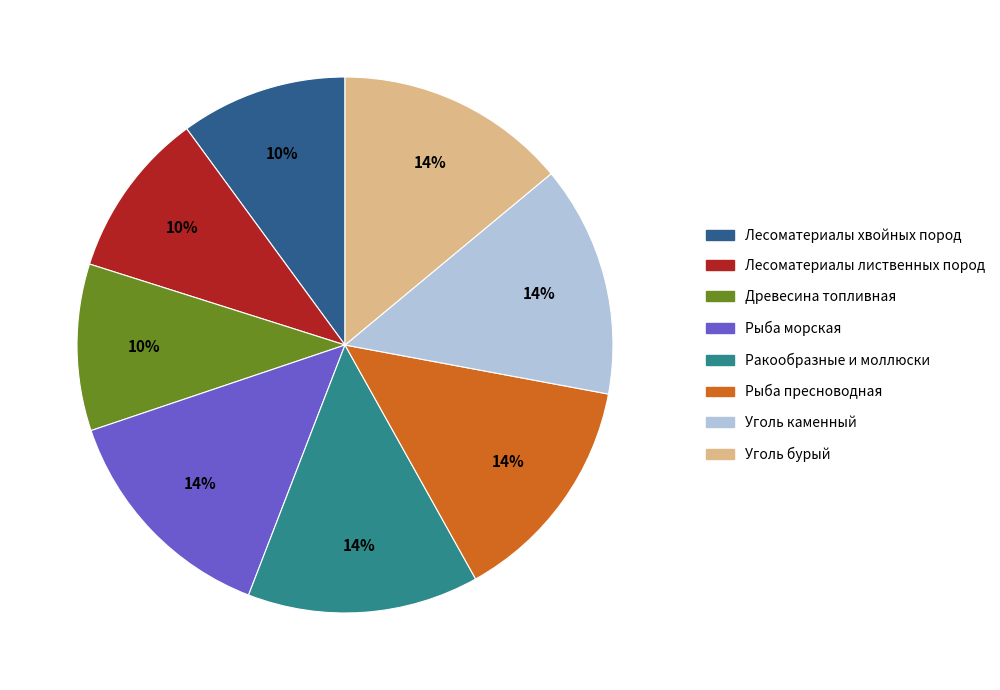

To the nearest percent, what is the combined percentage of Рыба пресноводная and Древесина топливная?

24%